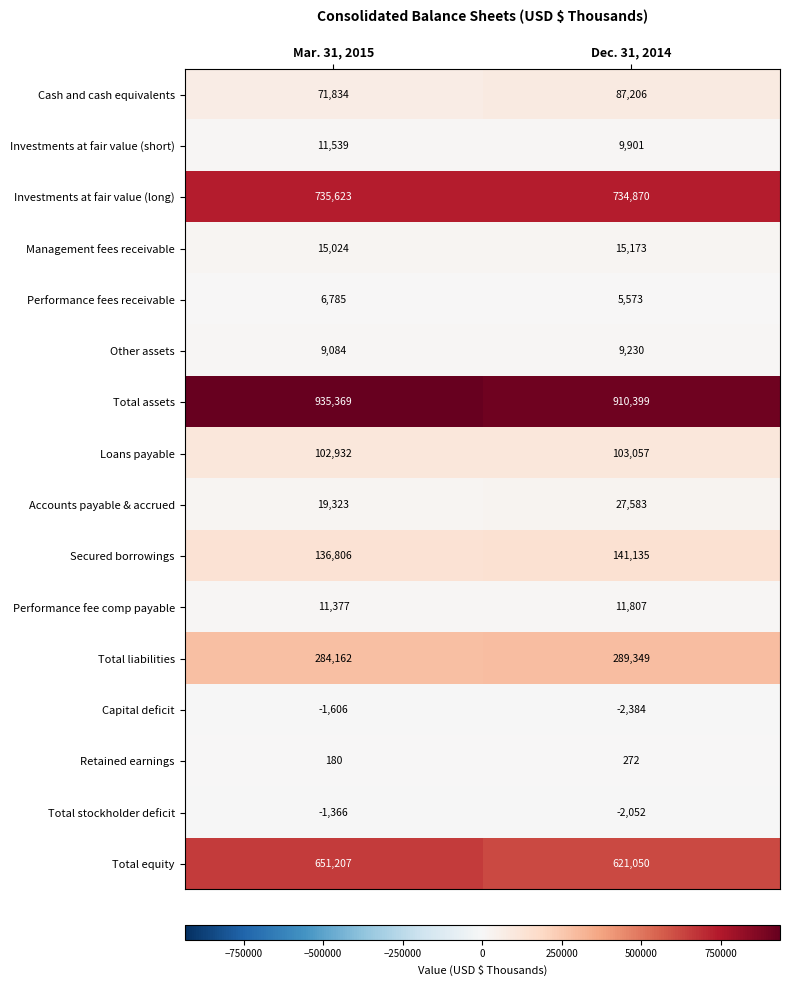

What value does the Secured borrowings series have at Dec. 31, 2014, to the nearest 10?

141140